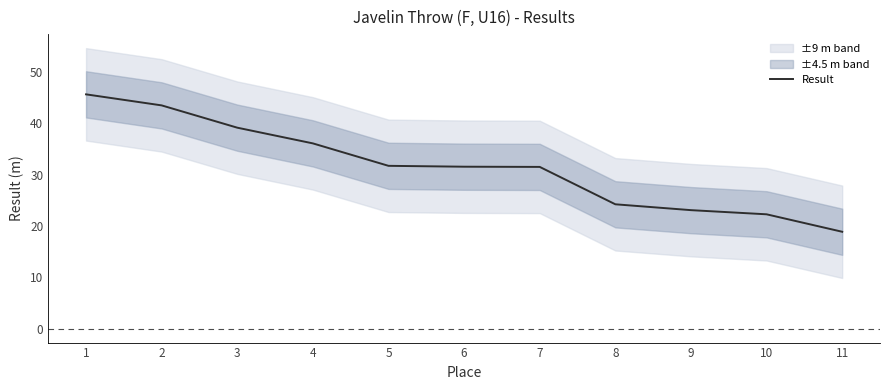

What is the difference between the second highest and minimum values?

24.6